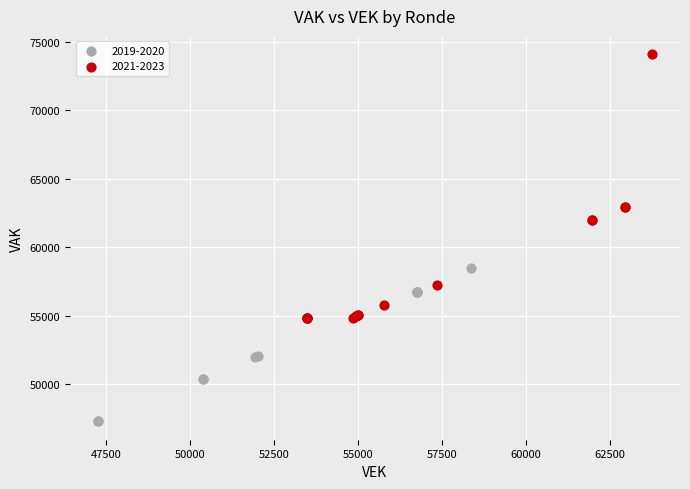

Which series contains the highest Y value?

2021-2023